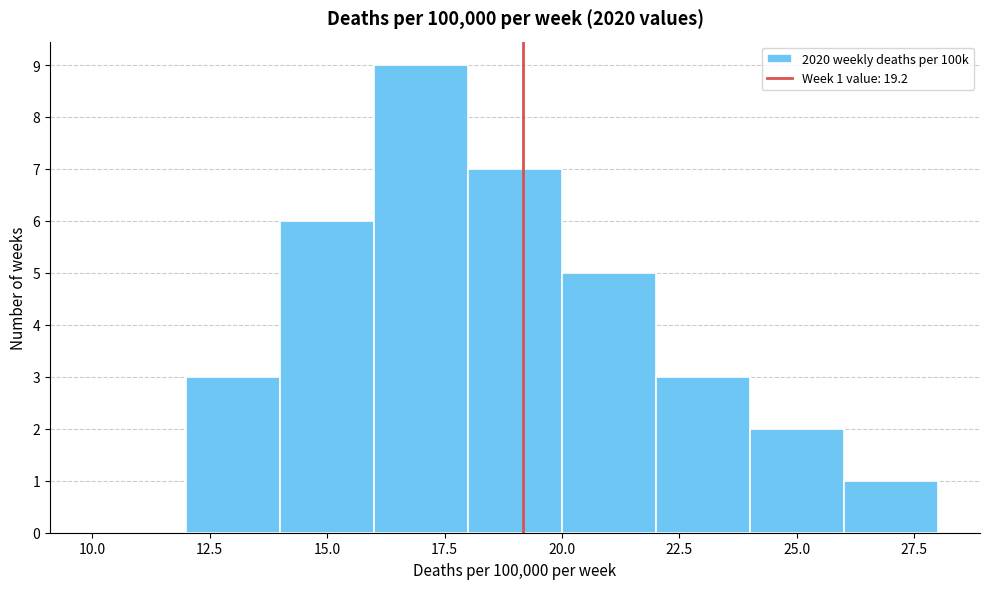

Which range on the x-axis has the tallest bar?

16 to 18